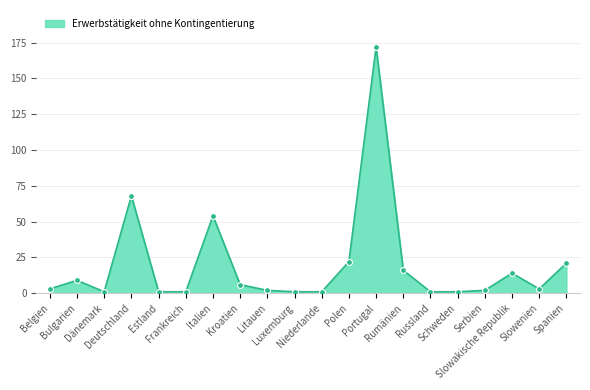

What is the maximum value shown in the chart?

172